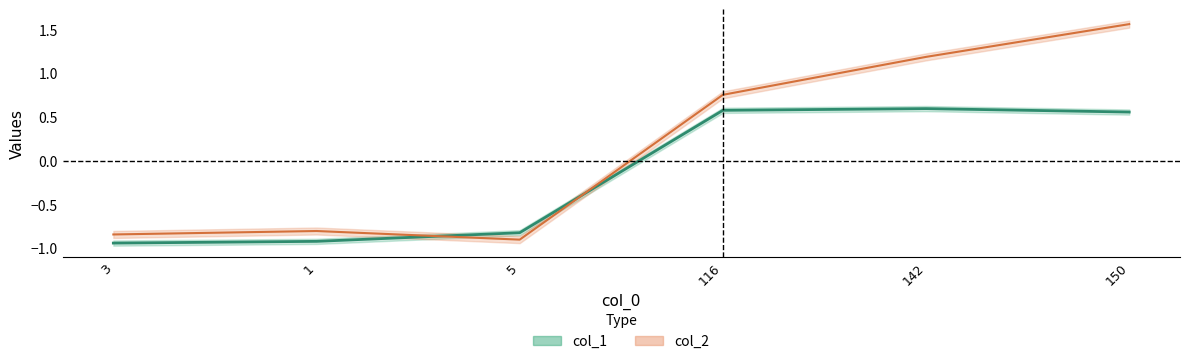

What value does the col_1 series have at 5?

-0.8